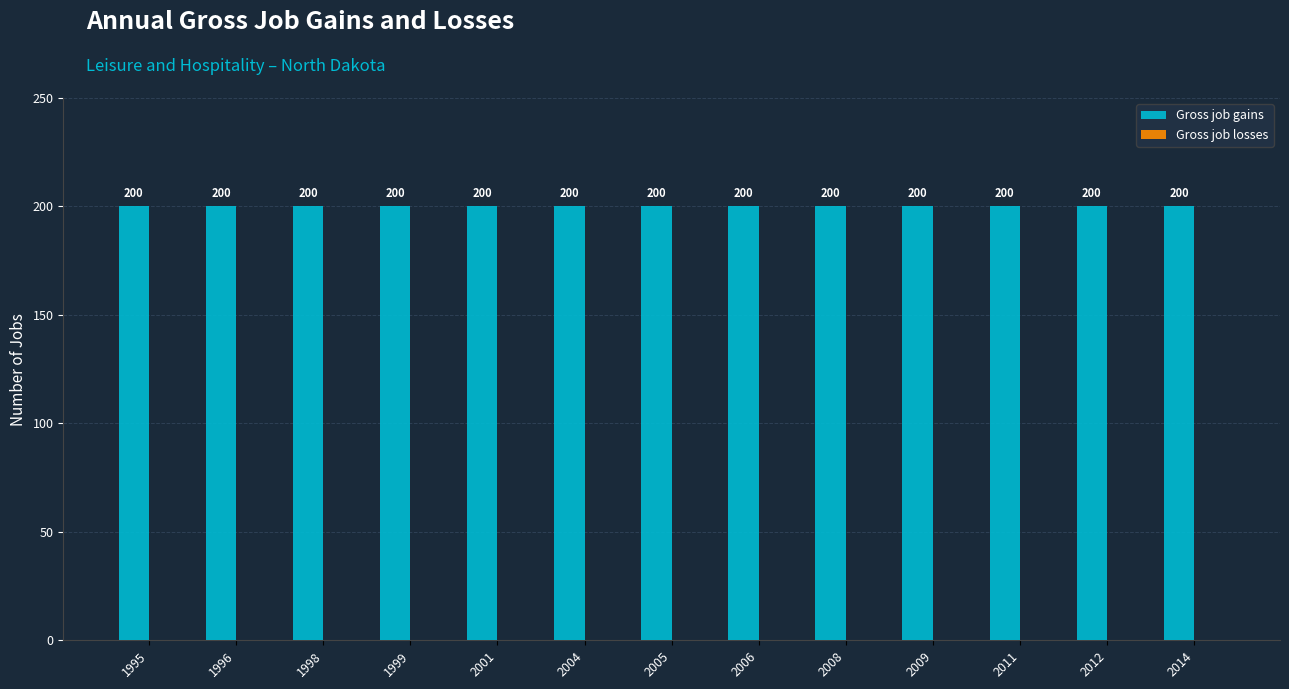

How many groups of bars are there?

13